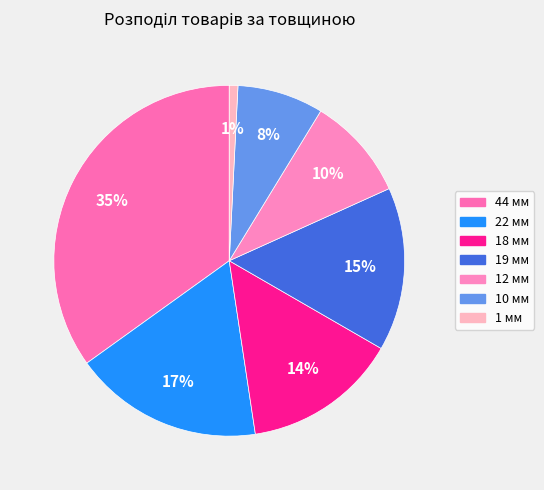

How many segments does this pie chart have?

7